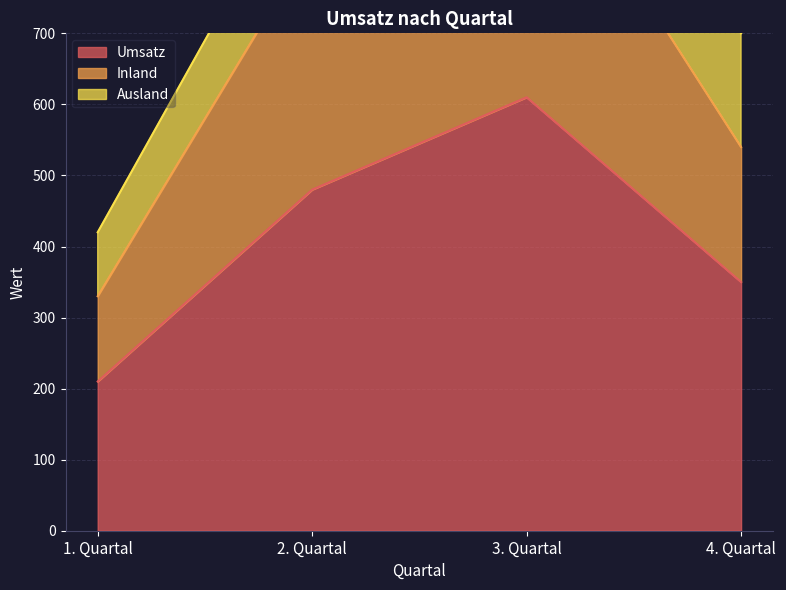

How many categories are shown in the chart?

4